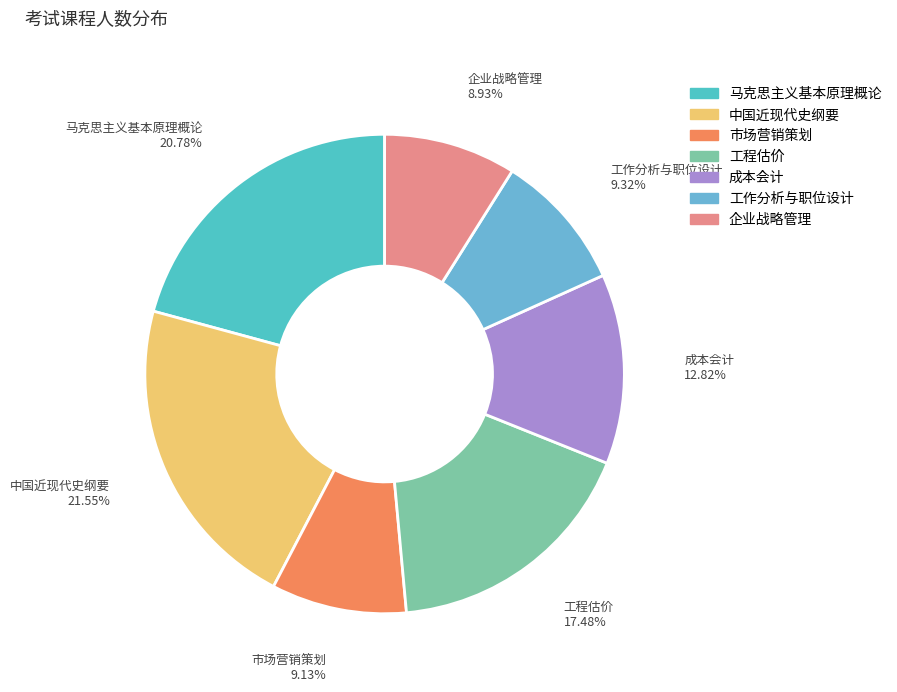

How much of the chart is everything except 企业战略管理?

91.1%